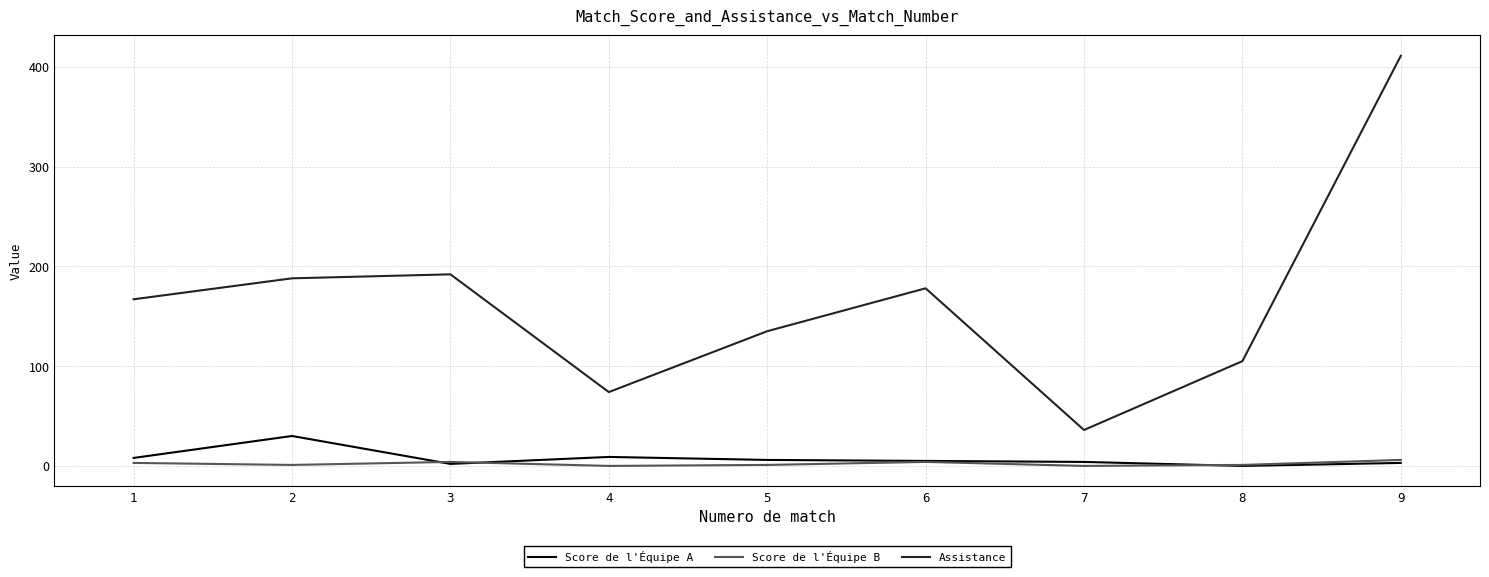

True or false: Score de l'Équipe B and Assistance cross at least once.

False